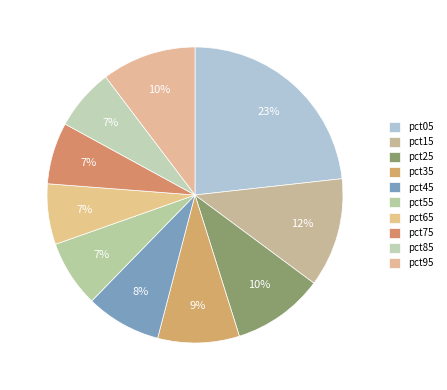

To the nearest percent, what is the combined percentage of pct25 and pct65?

17%